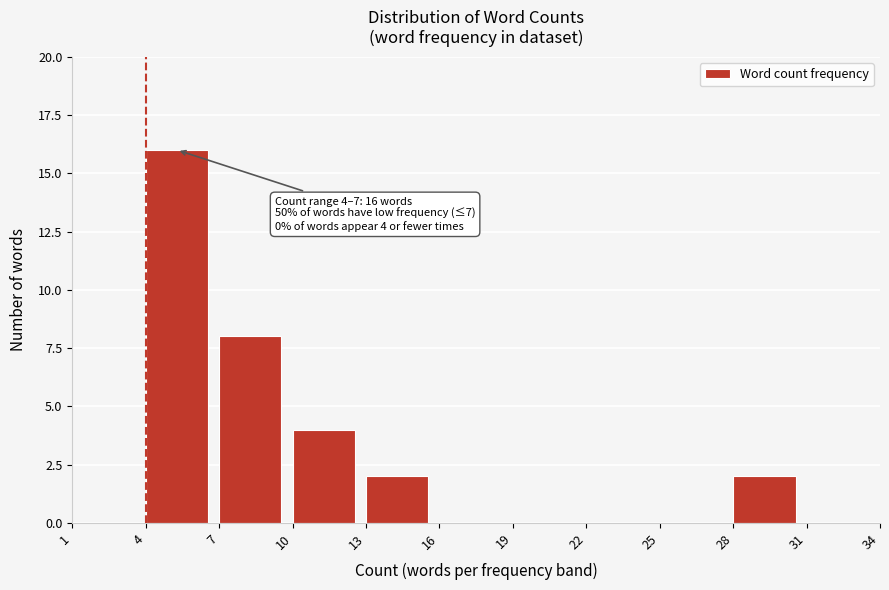

Which range on the x-axis has the tallest bar?

4 to 7